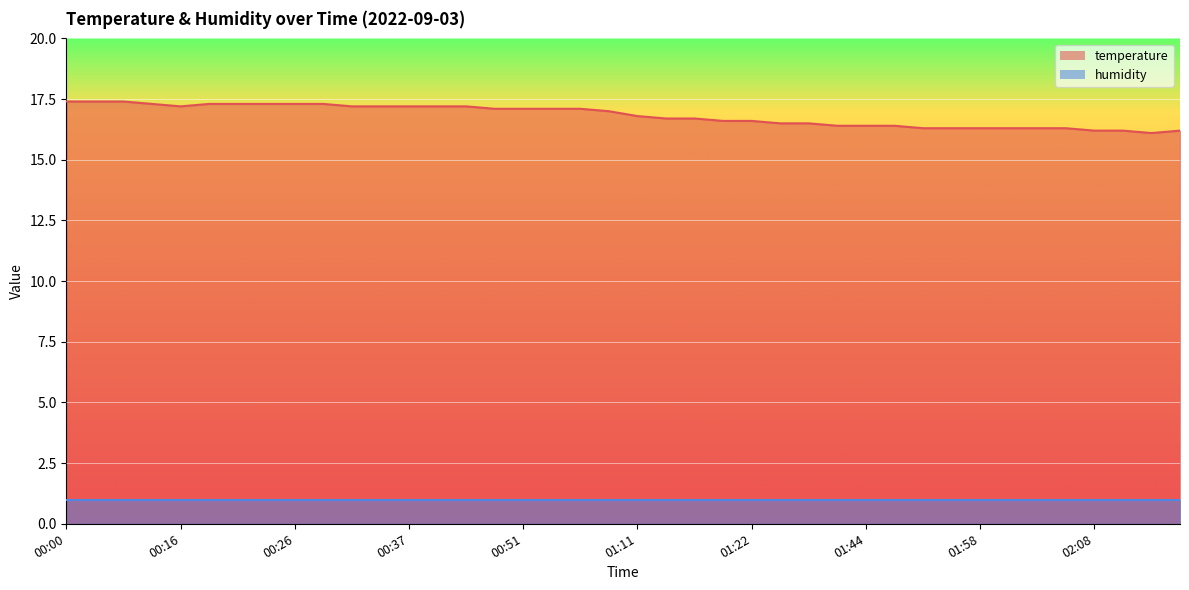

Rank the categories by value from lowest to highest.

02:15, 02:08, 02:13, 02:18, 01:52, 01:55, 01:58, 02:00, 02:03, 02:05, 01:38, 01:44, 01:49, 01:30, 01:33, 01:19, 01:22, 01:13, 01:16, 01:11, 01:03, 00:48, 00:51, 00:54, 00:59, 00:16, 00:31, 00:35, 00:37, 00:39, 00:42, 00:14, 00:19, 00:21, 00:24, 00:26, 00:29, 00:00, 00:03, 00:08